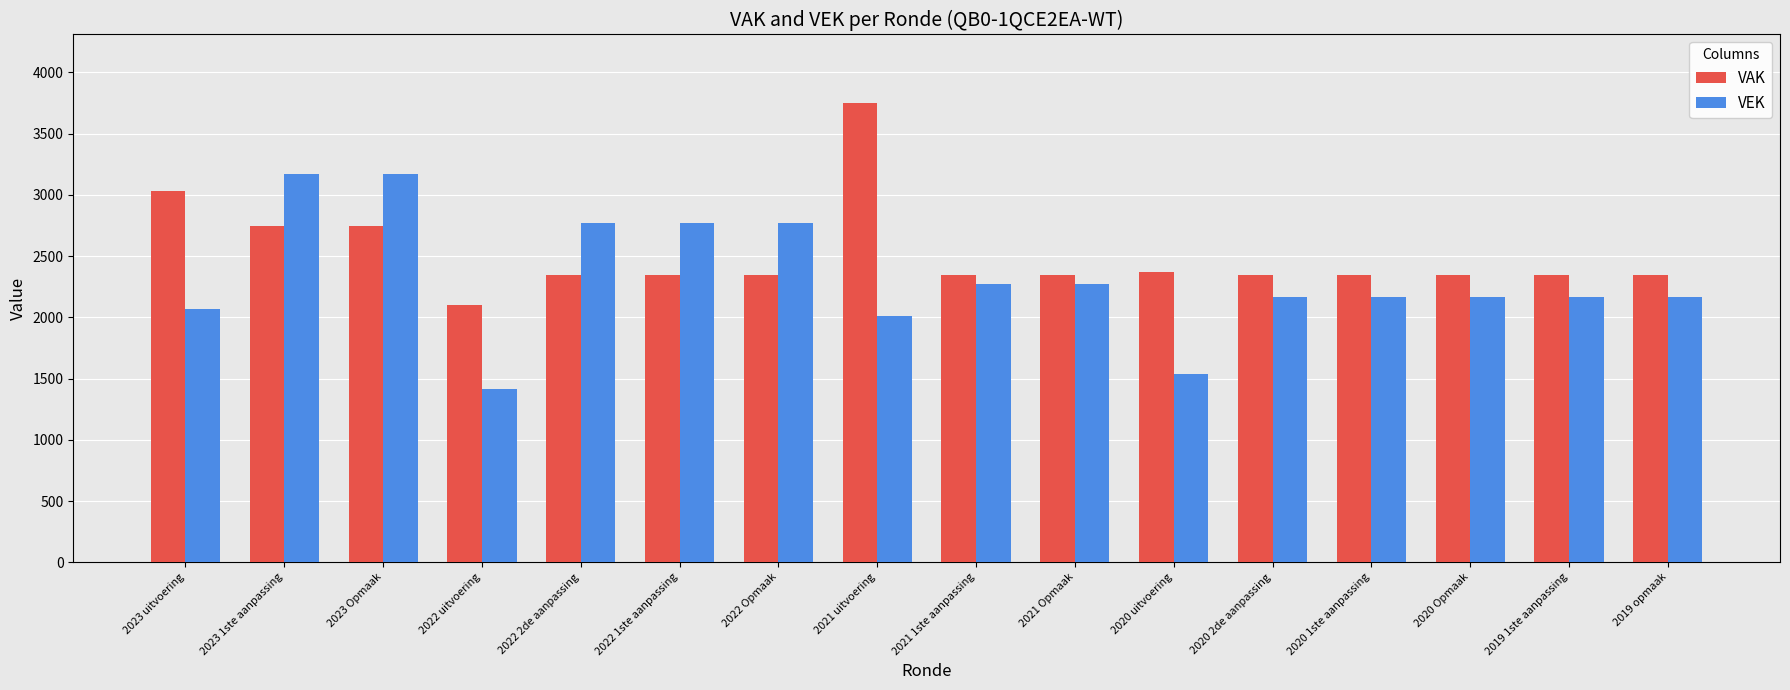

What is the sum of the VAK values at 2023 Opmaak and 2022 2de aanpassing?

5094